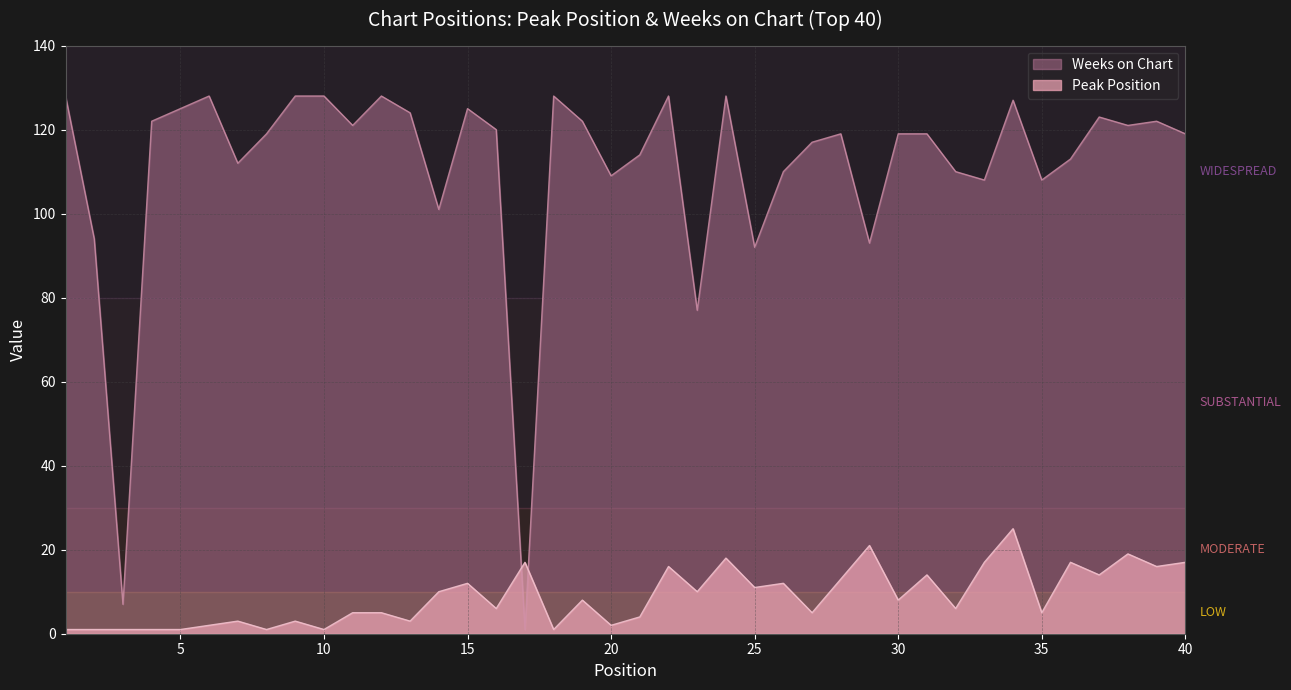

Reading left to right, transcribe all the data shown in this chart.

Peak Position: 1	1	1	1	1	2	3	1	3	1	5	5	3	10	12	6	17	1	8	2	4	16	10	18	11	12	5	13	21	8	14	6	17	25	5	17	14	19	16	17
Weeks on Chart: 128	94	7	122	125	128	112	119	128	128	121	128	124	101	125	120	1	128	122	109	114	128	77	128	92	110	117	119	93	119	119	110	108	127	108	113	123	121	122	119